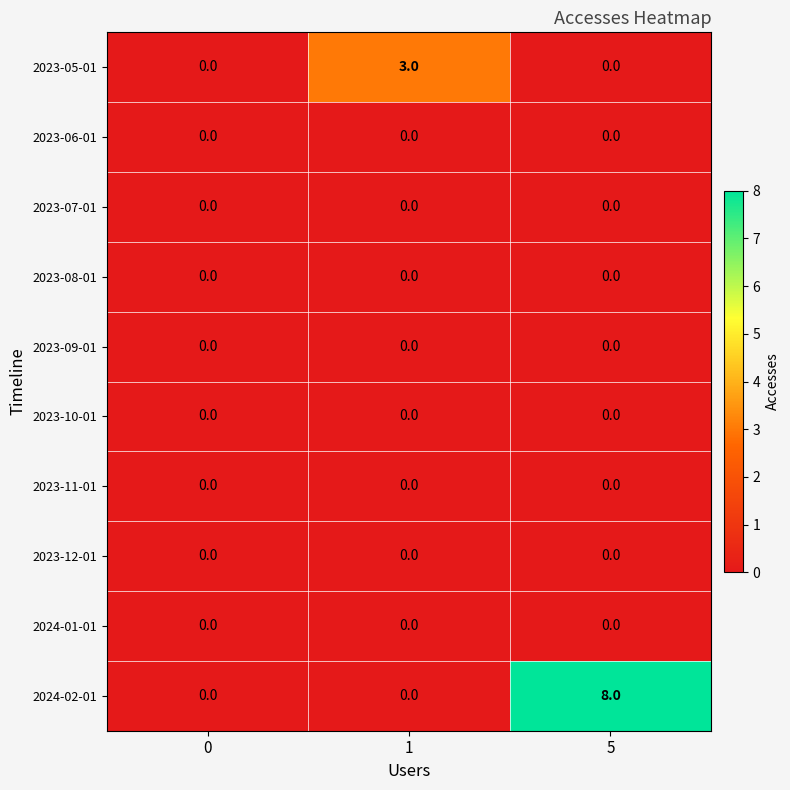

Which series changed the most between 0 and 5?

2024-02-01